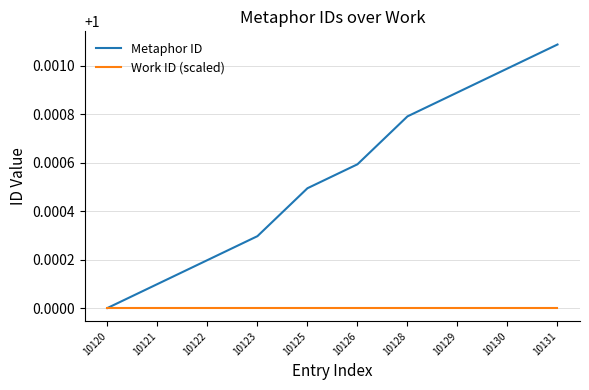

At which category does the chart reach its peak across all series?

10131